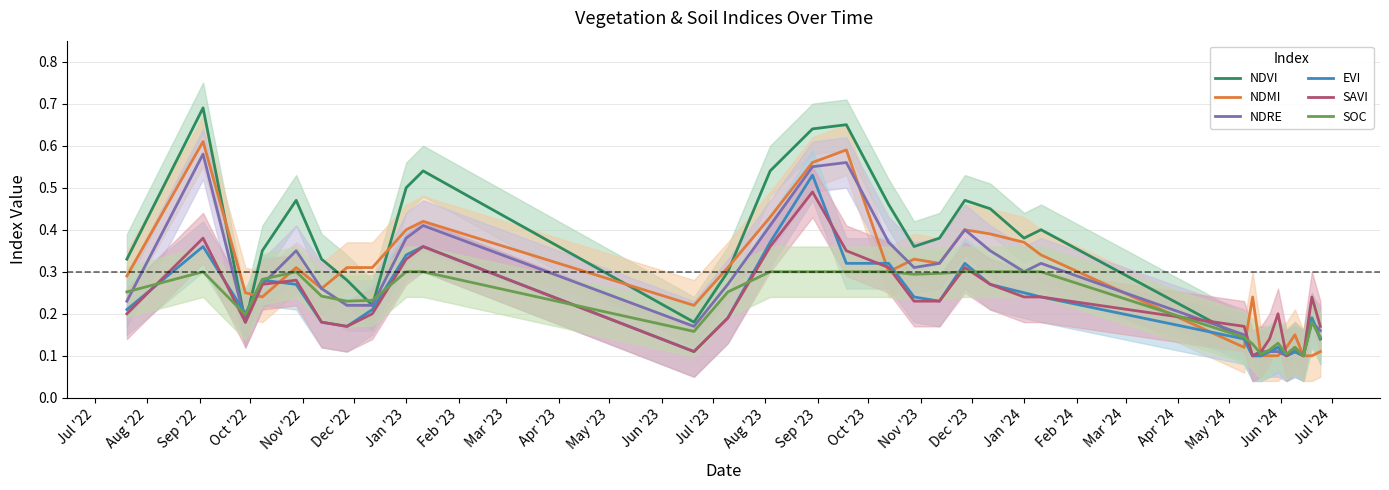

How many lines are shown in the chart?

6